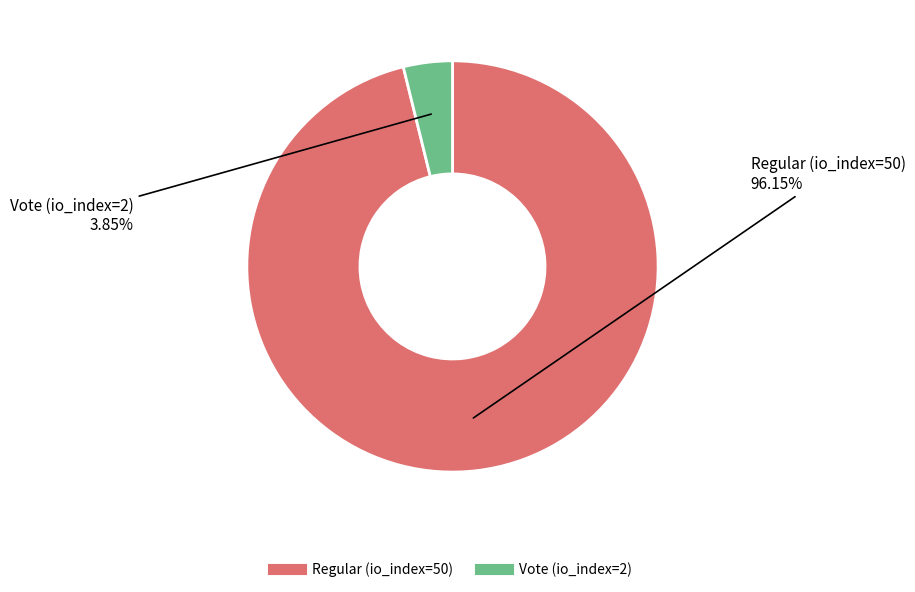

Count the number of slices in the pie.

2